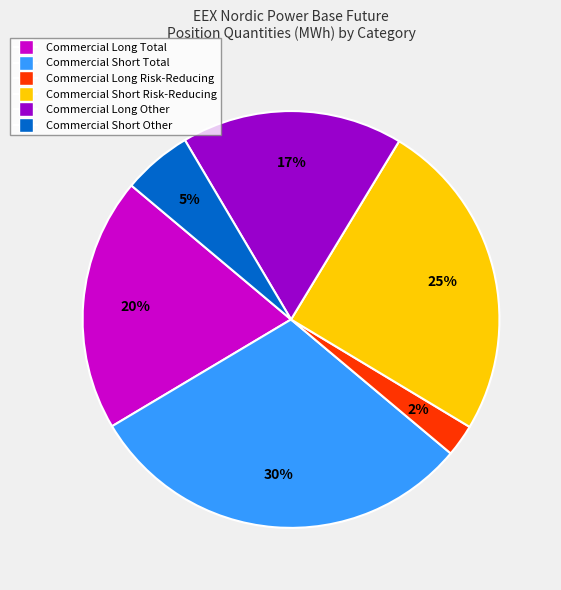

Combined, do Commercial Short Total and Commercial Short Risk-Reducing account for over 50%?

Yes